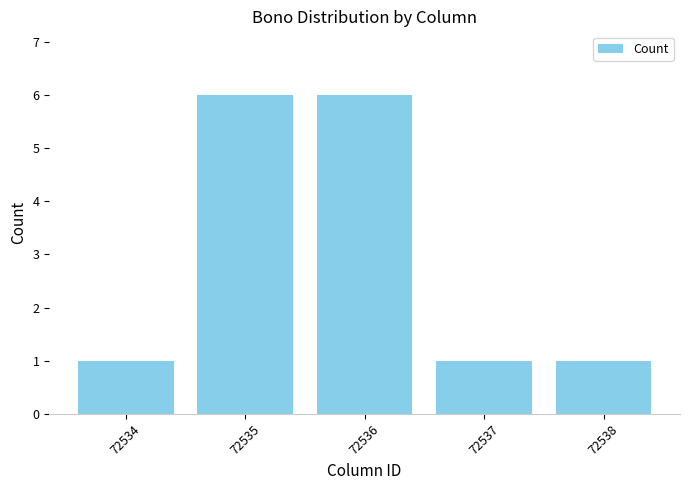

True or false: the data shows 0 at 72537.

False